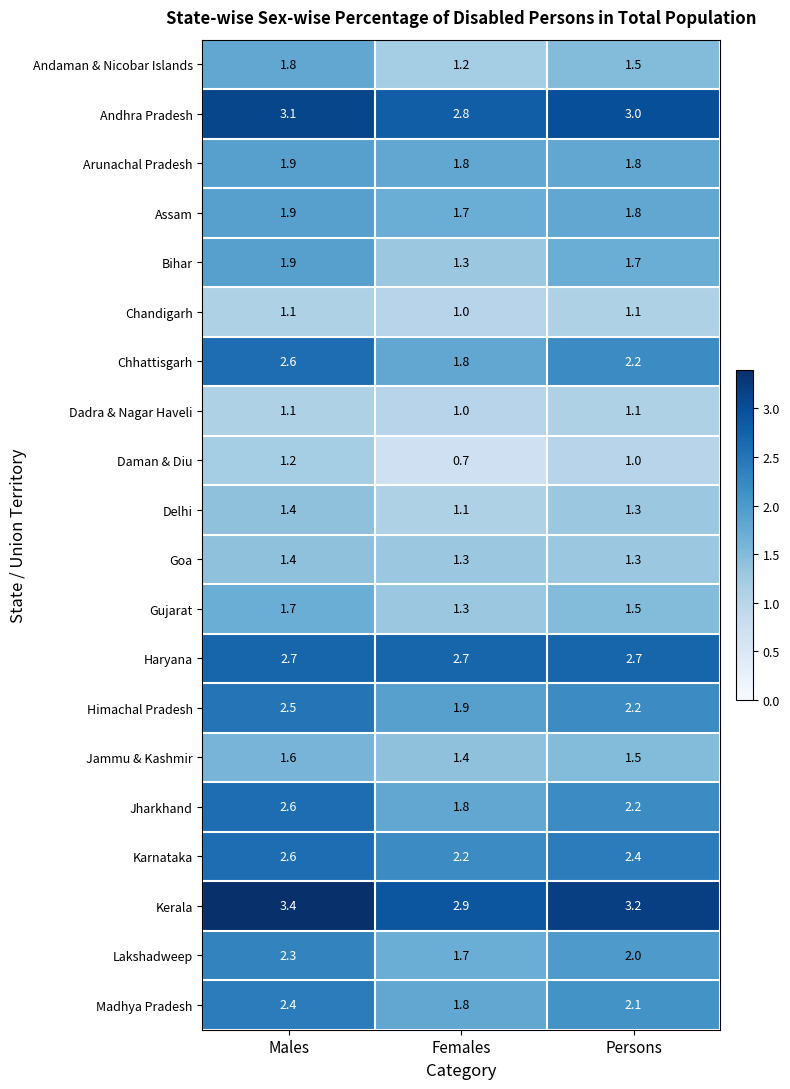

What is the difference between the highest and lowest values at Persons?

2.2